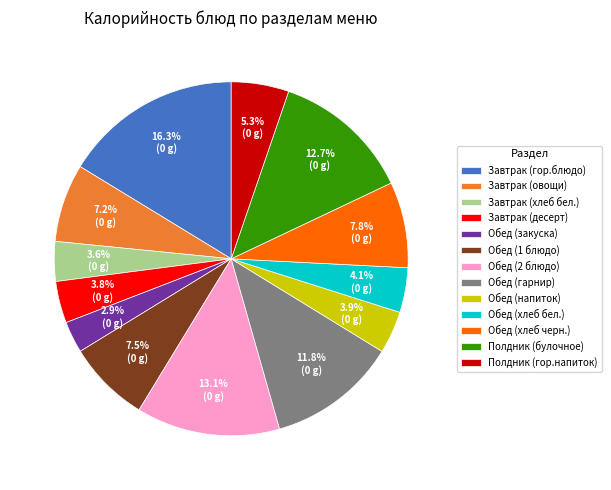

Which category has the smallest portion of the pie?

Обед (закуска)